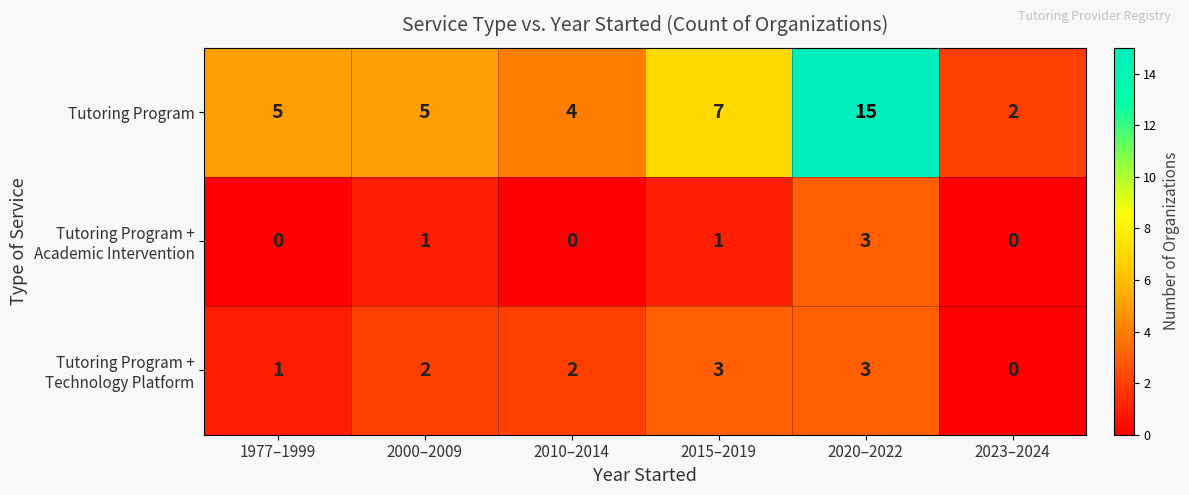

Which category has the highest value in the Tutoring Program series?

2020–2022